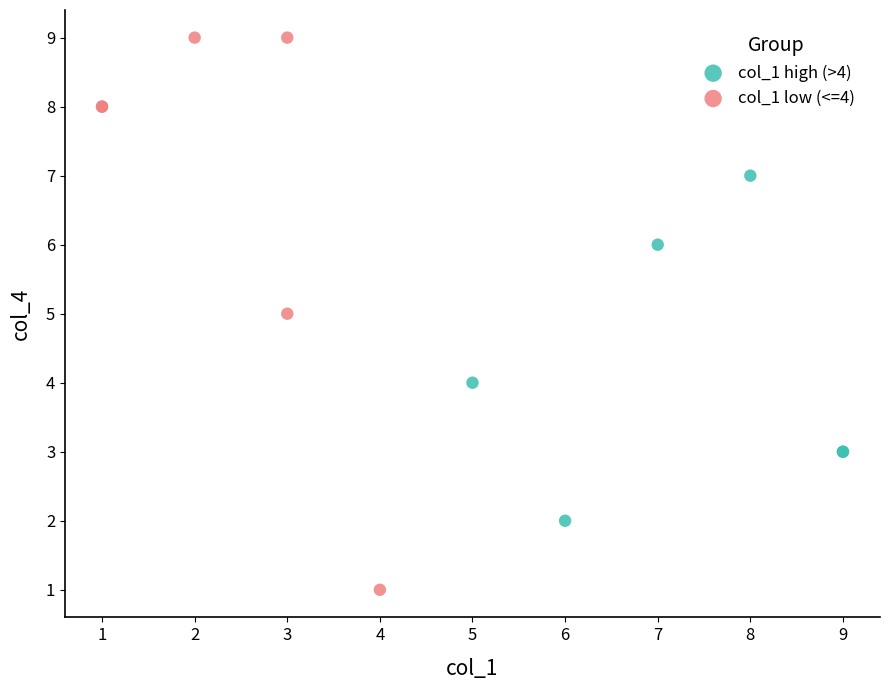

Which series has the widest spread of Y values?

col_1 low (<=4)